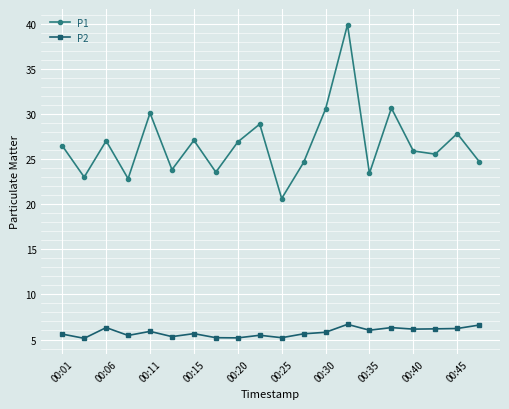

Which series has the largest range (max minus min)?

P1